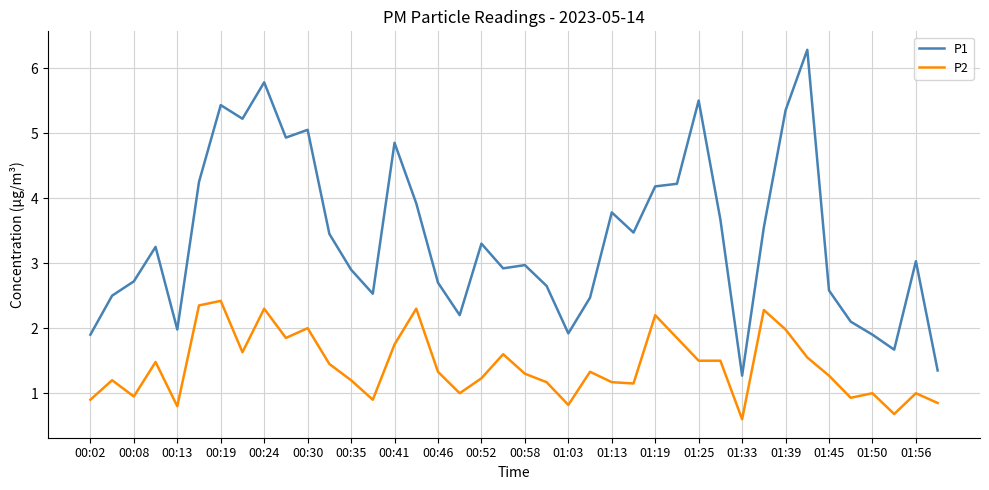

True or false: P1 and P2 intersect in this chart.

False